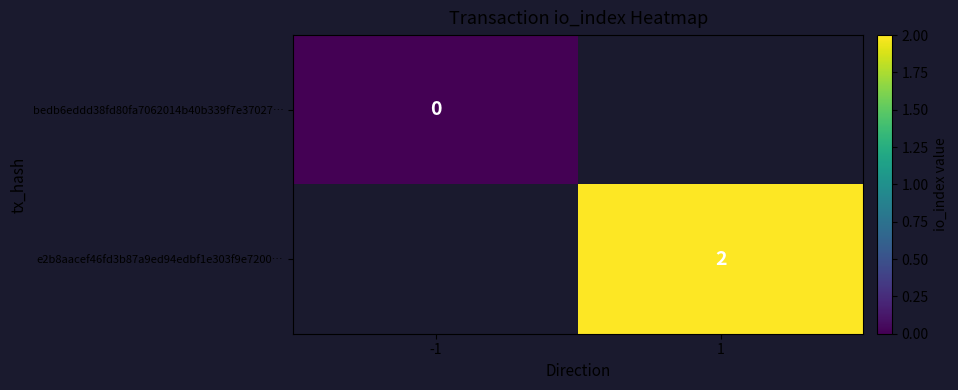

The value of e2b8aacef46fd3b87a9ed94edbf1e303f9e7200… at 1 is 0.7. True or false?

False